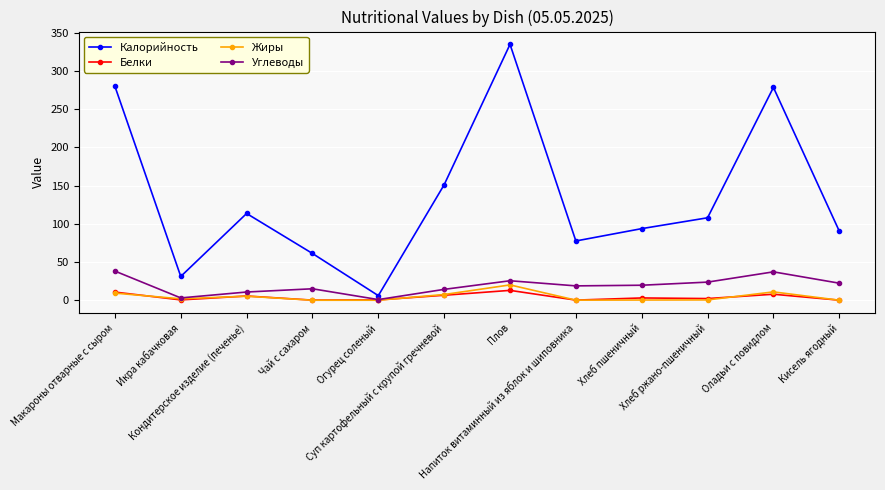

What is the highest value of the Калорийность series?

334.9